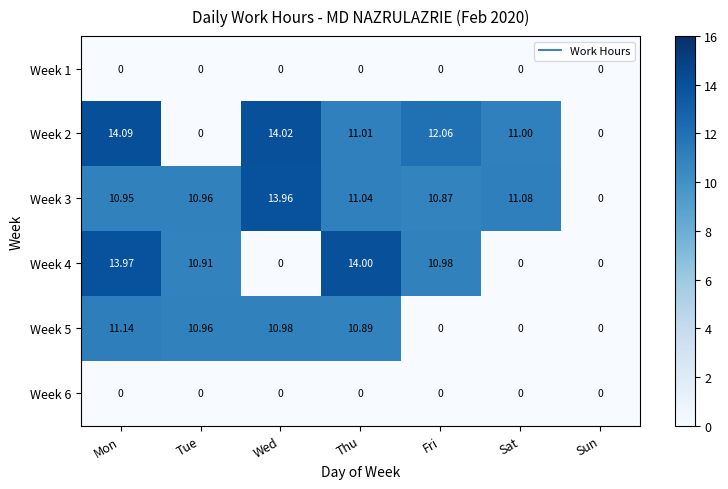

At which category does the chart reach its peak across all series?

Mon